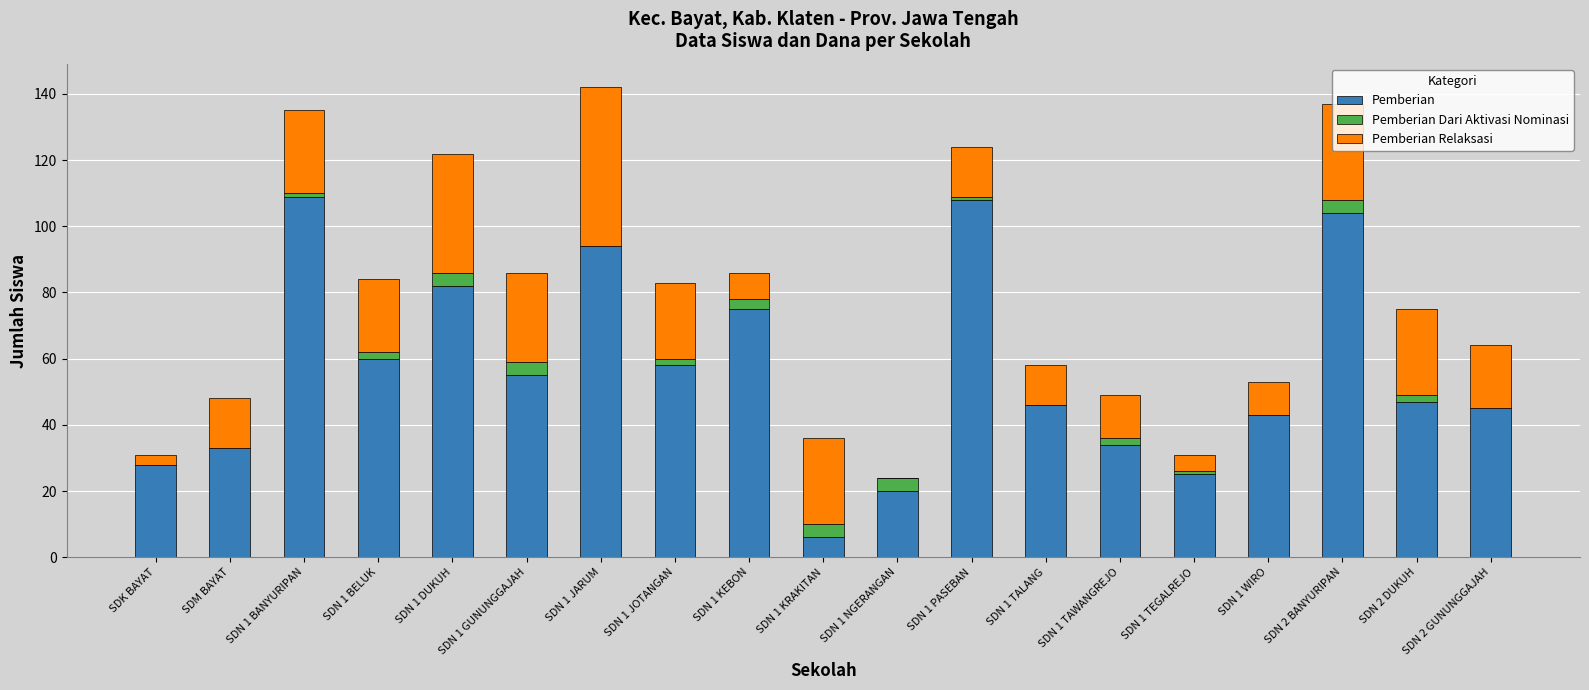

Count the number of categories in the chart.

19